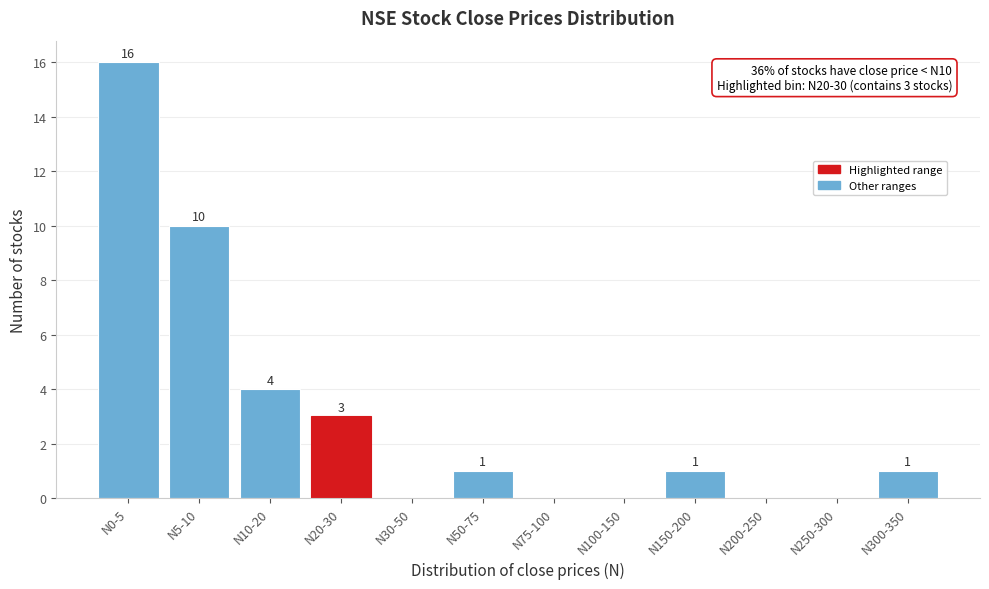

Reading right to left, extract all data points from this chart.

N300-350=1	N250-300=0	N200-250=0	N150-200=1	N100-150=0	N75-100=0	N50-75=1	N30-50=0	N20-30=3	N10-20=4	N5-10=10	N0-5=16